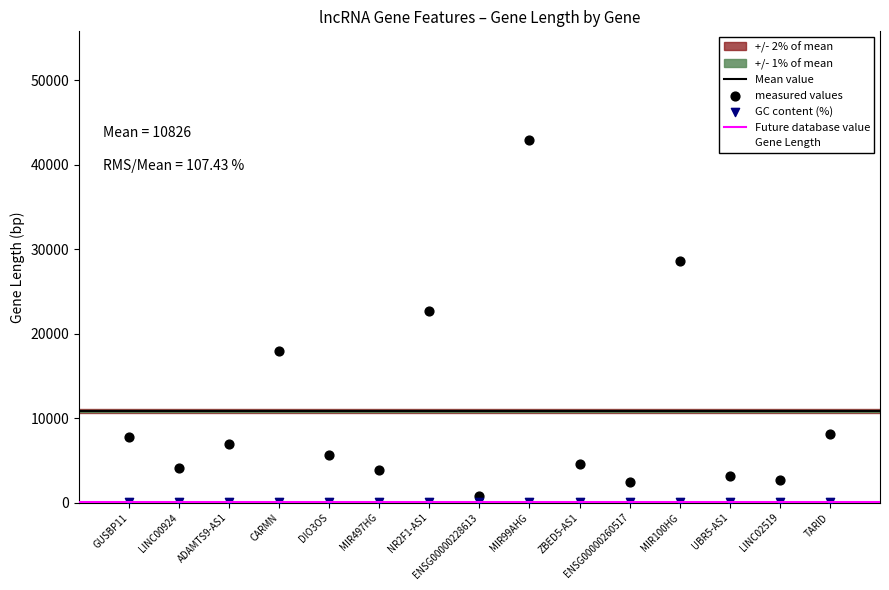

Which series reaches the minimum Y coordinate?

GC content (%)